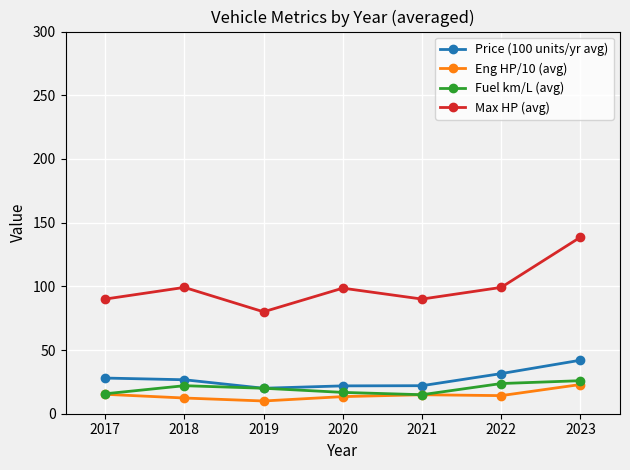

What is the average value of the Max HP (avg) series?

99.4